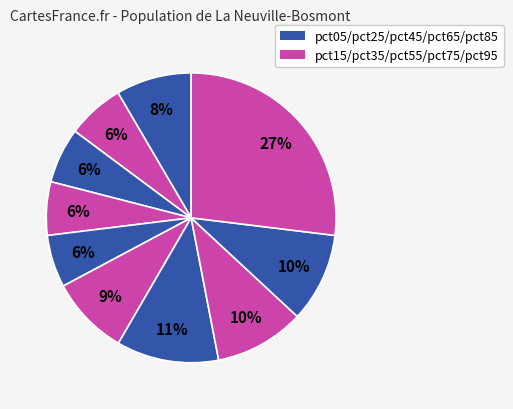

How many slices are in this pie chart?

10